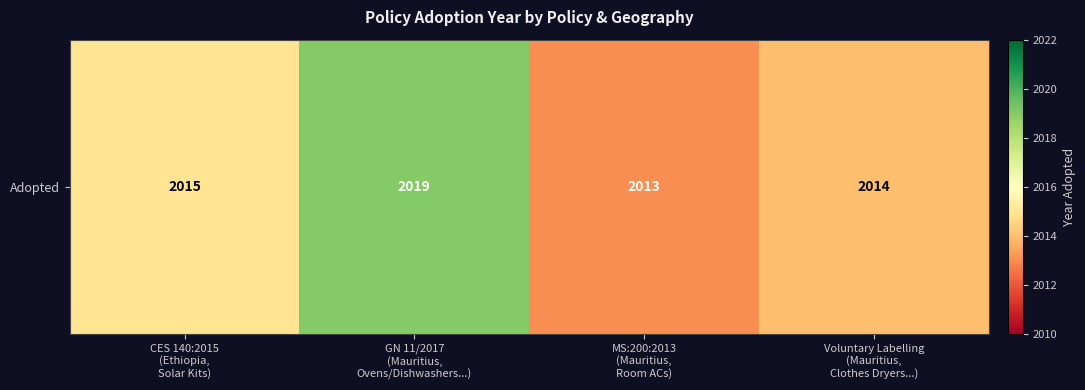

What is the change in value from GN 11/2017
(Mauritius,
Ovens/Dishwashers...) to Voluntary Labelling
(Mauritius,
Clothes Dryers...)?

-5